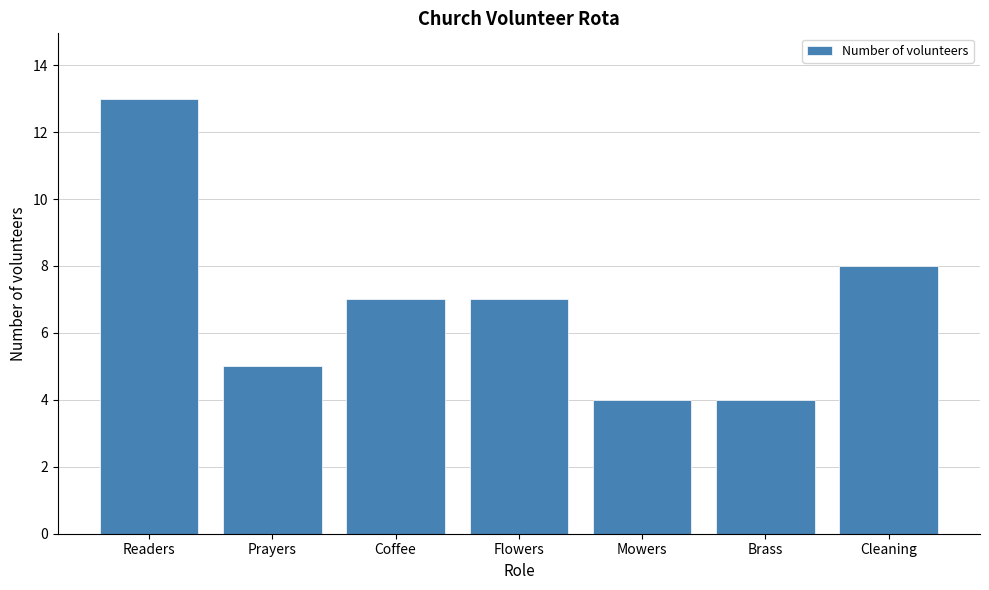

Reading left to right, extract all data points from this chart.

13	5	7	7	4	4	8